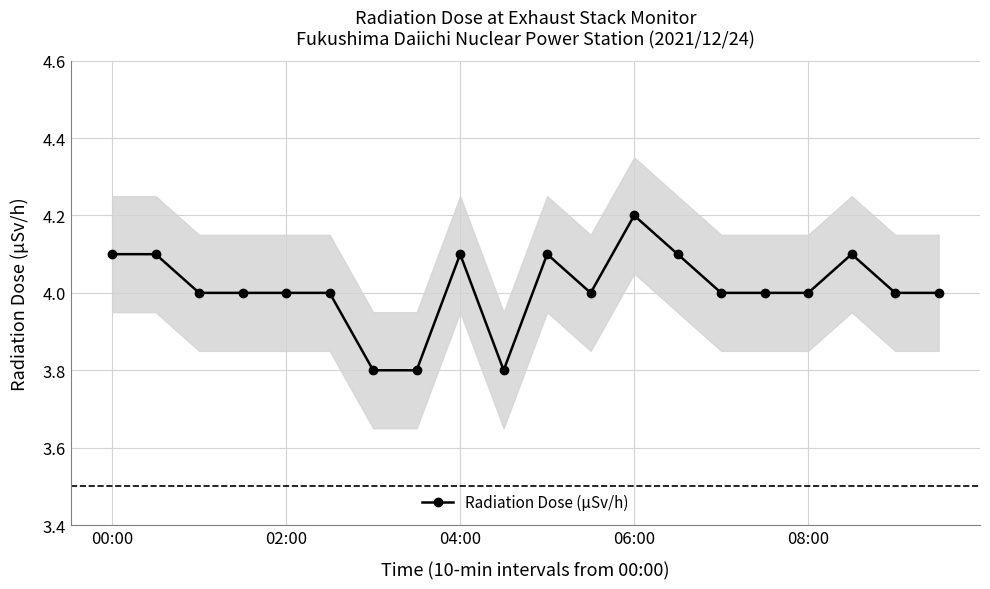

True or false: the data has more than 2 interior local peaks.

True